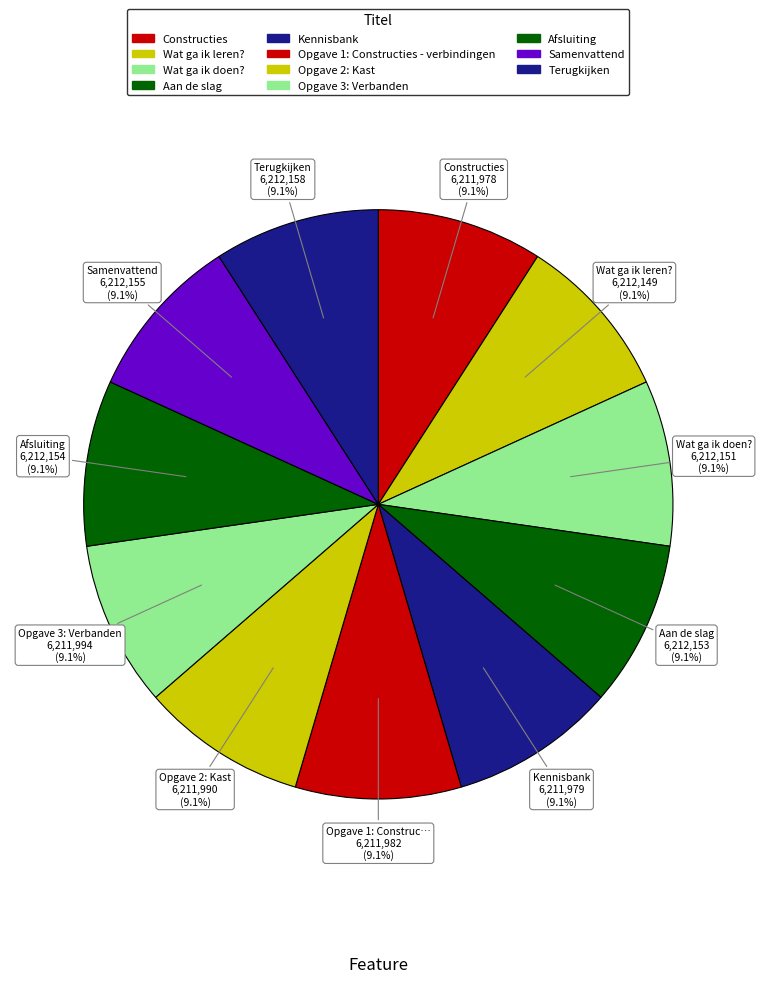

How many slices are in this pie chart?

11